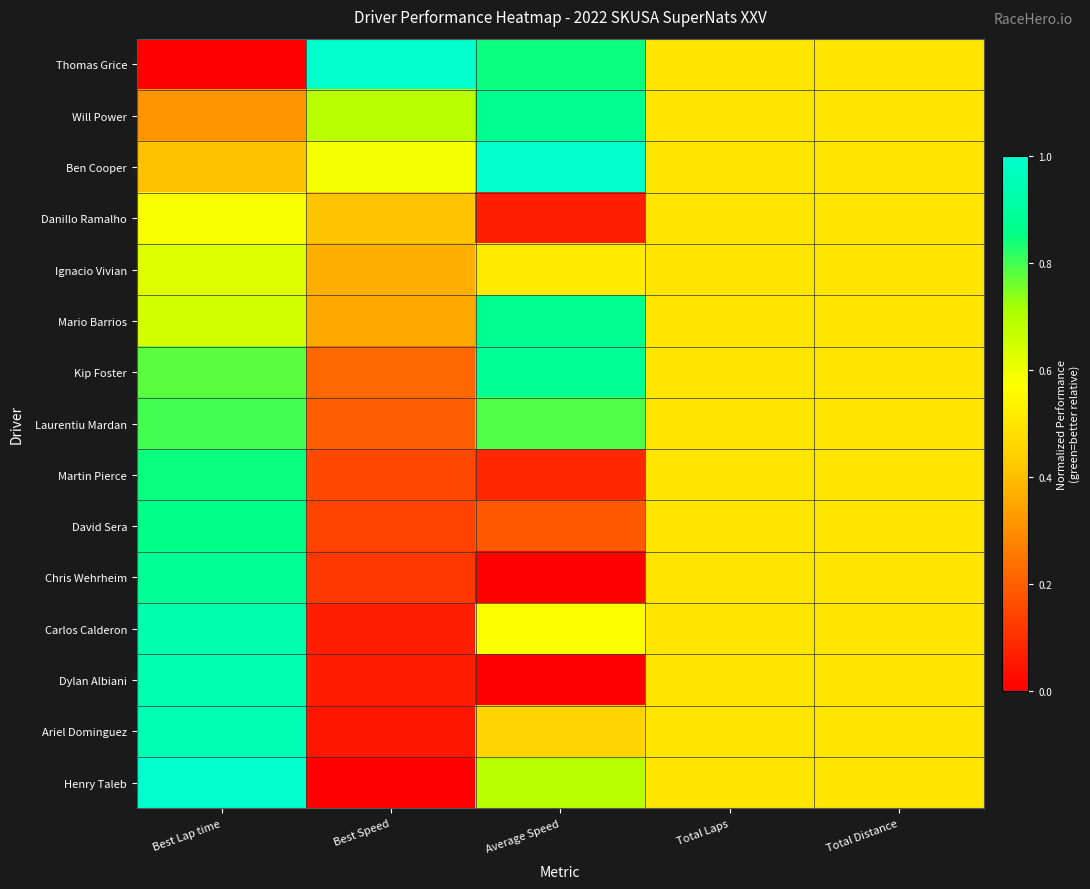

Reading right to left, what are all the values shown in this chart?

Thomas Grice: Total Distance=0.5	Total Laps=0.5	Average Speed=0.8	Best Speed=1.0	Best Lap time=0.0
Will Power: Total Distance=0.5	Total Laps=0.5	Average Speed=0.9	Best Speed=0.7	Best Lap time=0.3
Ben Cooper: Total Distance=0.5	Total Laps=0.5	Average Speed=1.0	Best Speed=0.6	Best Lap time=0.4
Danillo Ramalho: Total Distance=0.5	Total Laps=0.5	Average Speed=0.1	Best Speed=0.4	Best Lap time=0.6
Ignacio Vivian: Total Distance=0.5	Total Laps=0.5	Average Speed=0.5	Best Speed=0.4	Best Lap time=0.6
Mario Barrios: Total Distance=0.5	Total Laps=0.5	Average Speed=0.9	Best Speed=0.4	Best Lap time=0.6
Kip Foster: Total Distance=0.5	Total Laps=0.5	Average Speed=0.9	Best Speed=0.2	Best Lap time=0.8
Laurentiu Mardan: Total Distance=0.5	Total Laps=0.5	Average Speed=0.8	Best Speed=0.2	Best Lap time=0.8
Martin Pierce: Total Distance=0.5	Total Laps=0.5	Average Speed=0.1	Best Speed=0.2	Best Lap time=0.8
David Sera: Total Distance=0.5	Total Laps=0.5	Average Speed=0.2	Best Speed=0.1	Best Lap time=0.9
Chris Wehrheim: Total Distance=0.5	Total Laps=0.5	Average Speed=0.0	Best Speed=0.1	Best Lap time=0.9
Carlos Calderon: Total Distance=0.5	Total Laps=0.5	Average Speed=0.6	Best Speed=0.1	Best Lap time=0.9
Dylan Albiani: Total Distance=0.5	Total Laps=0.5	Average Speed=0.0	Best Speed=0.1	Best Lap time=0.9
Ariel Dominguez: Total Distance=0.5	Total Laps=0.5	Average Speed=0.5	Best Speed=0.0	Best Lap time=1.0
Henry Taleb: Total Distance=0.5	Total Laps=0.5	Average Speed=0.7	Best Speed=0.0	Best Lap time=1.0